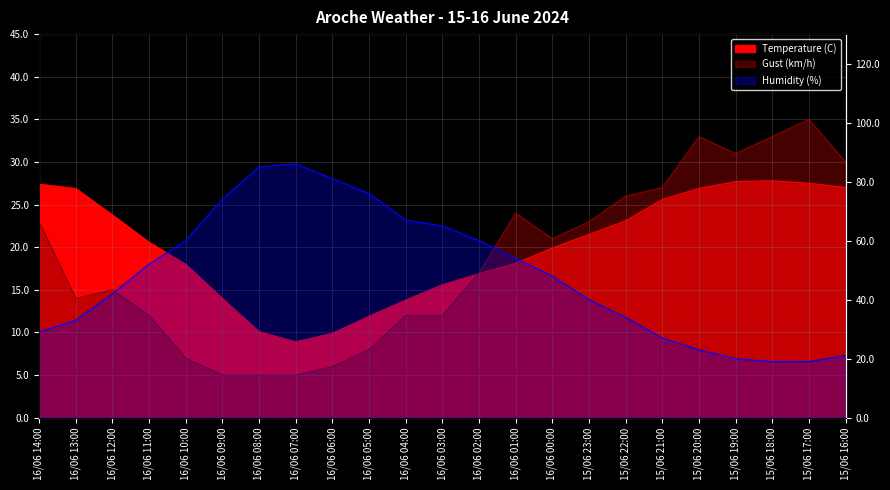

Where is Gust (km/h) nearest to the value 20?

16/06 00:00